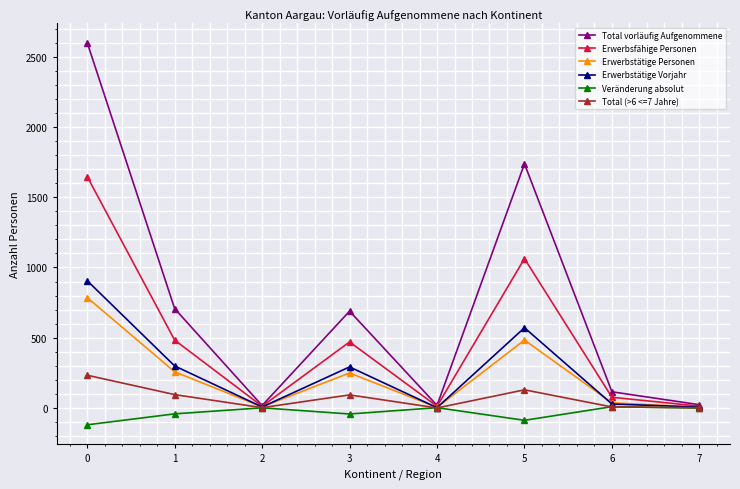

At which category does Erwerbsfähige Personen reach its first local peak?

3